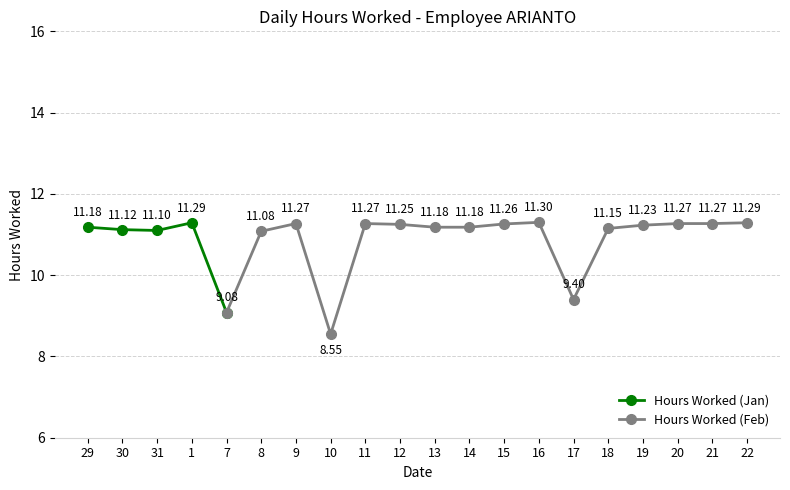

True or false: the data has more than 0 interior local peaks.

True